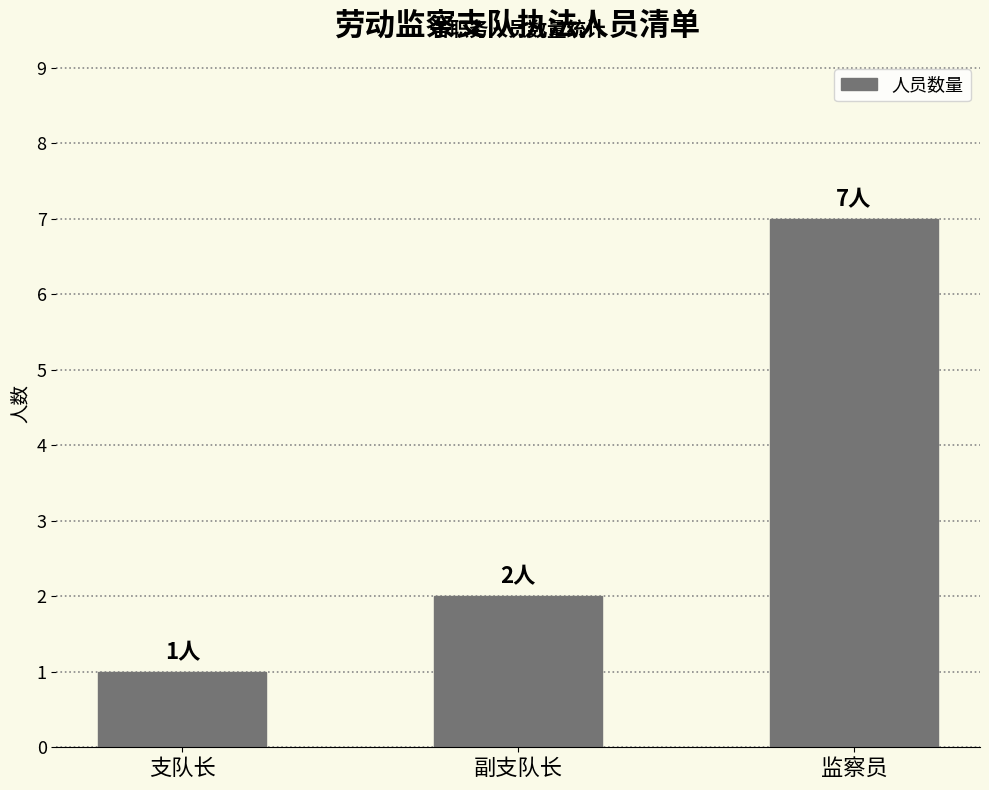

What is the sum of the values at 副支队长 and 监察员?

9